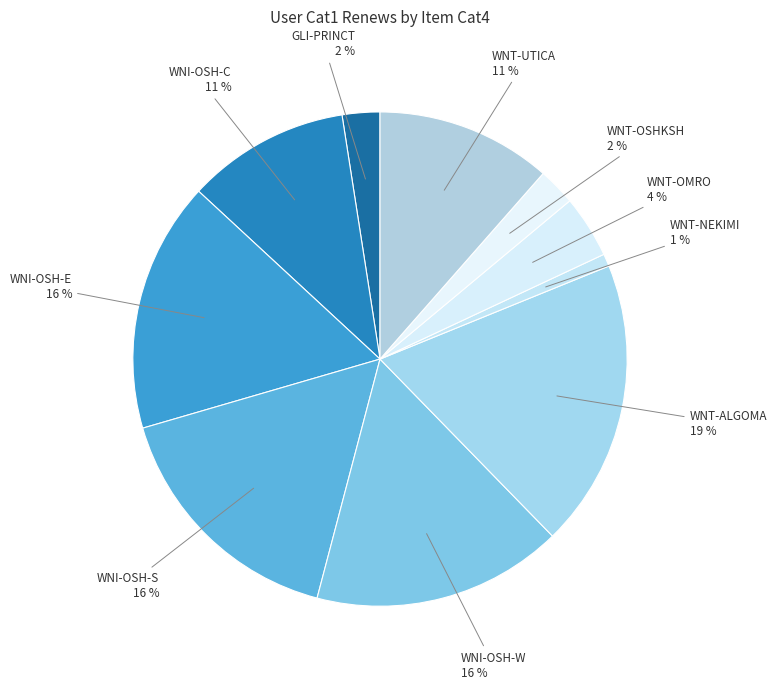

Which has a higher value, WNT-ALGOMA or WNT-OMRO?

WNT-ALGOMA